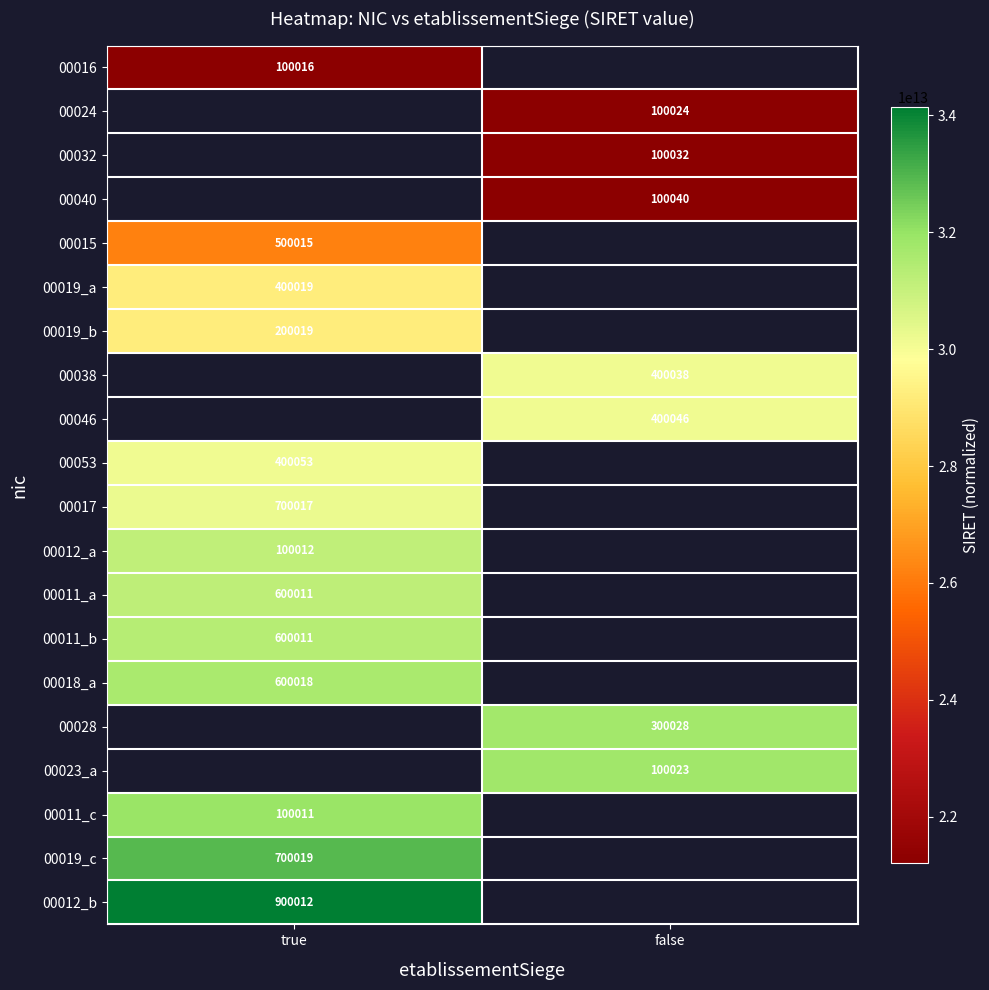

The 00019_b series shows 200019 at true. True or false?

True